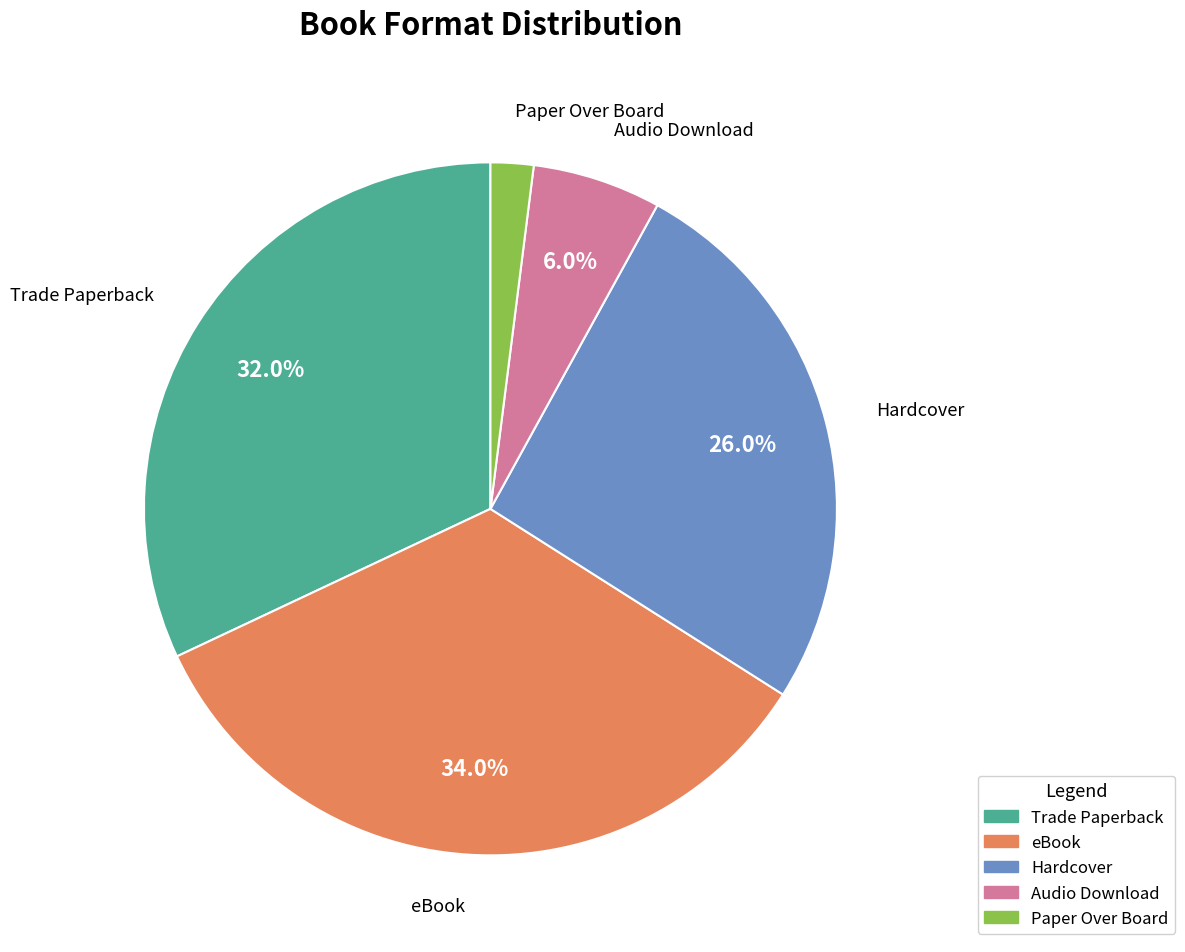

To the nearest percent, what is the average slice percentage?

20%